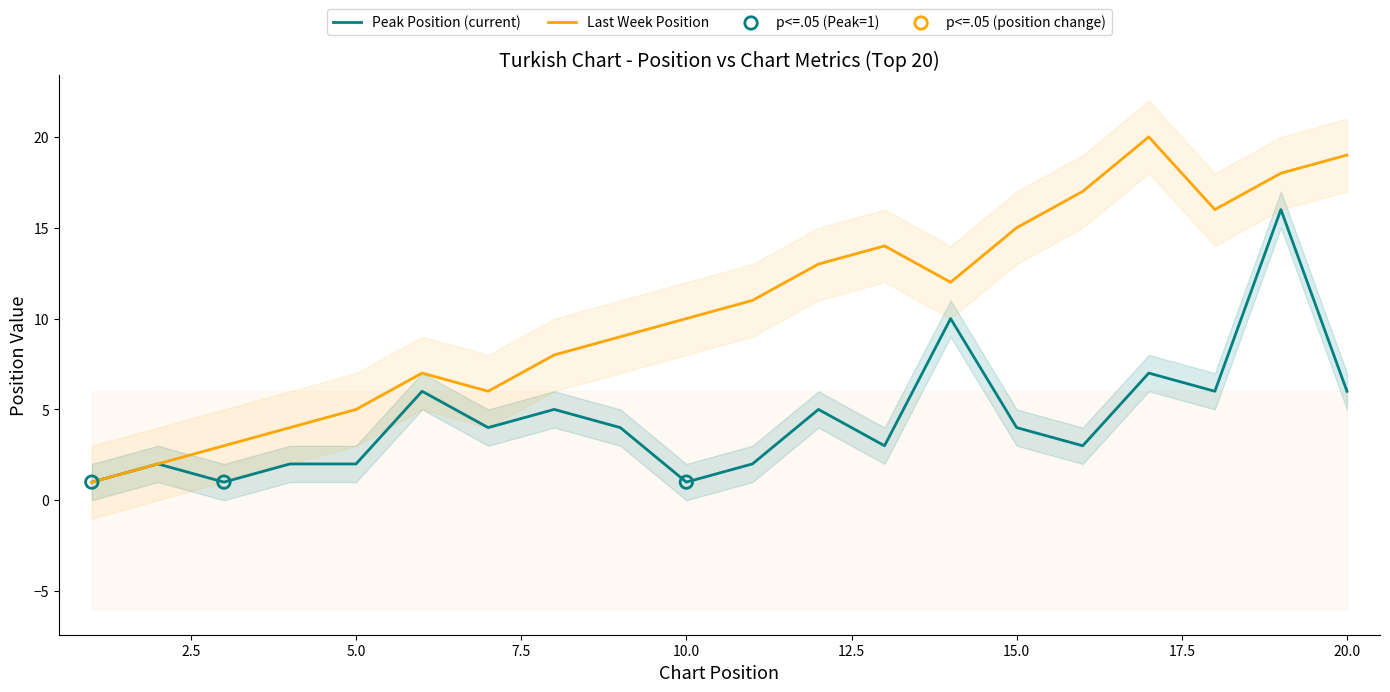

Which series contains the lowest Y value?

Last Week